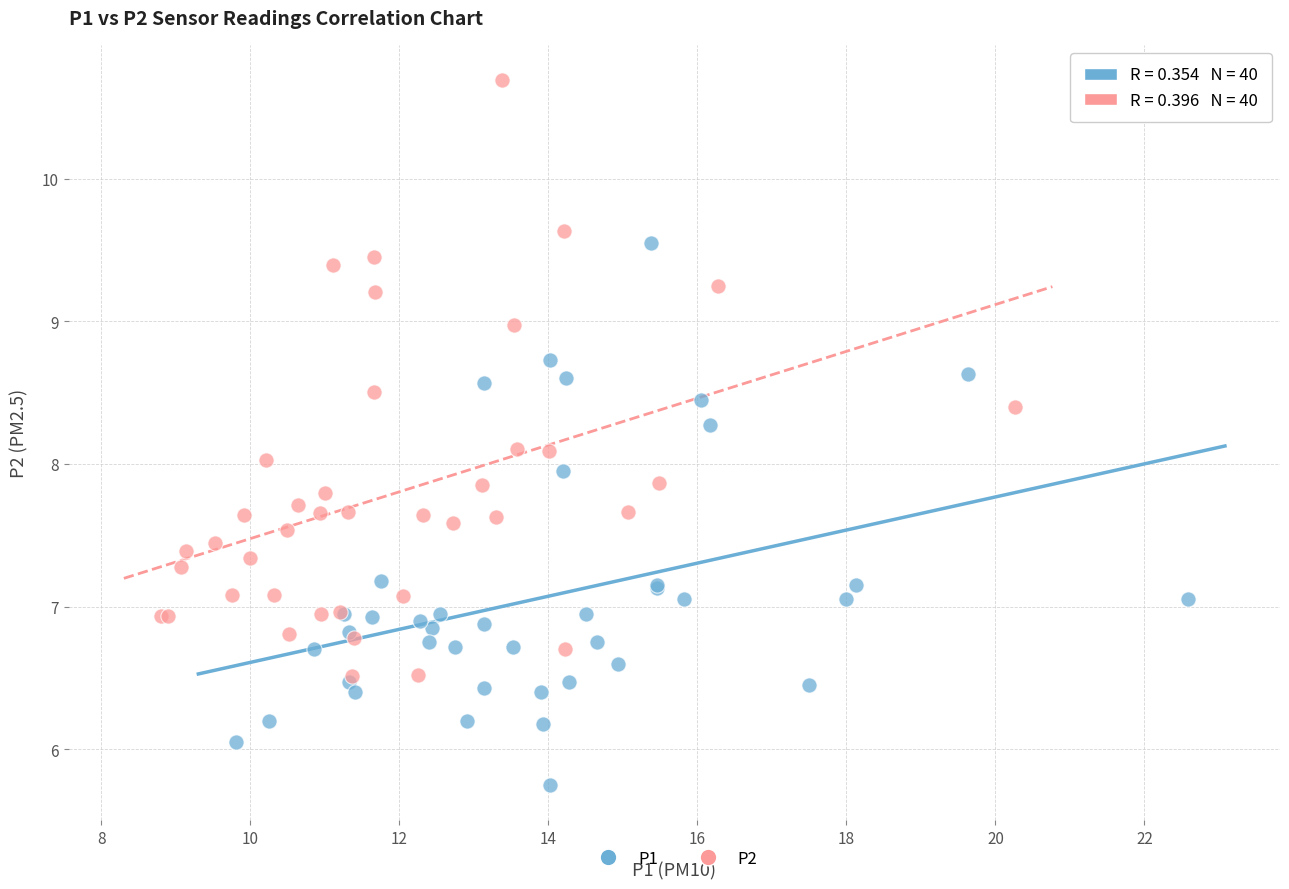

Which series has the widest spread of Y values?

P2